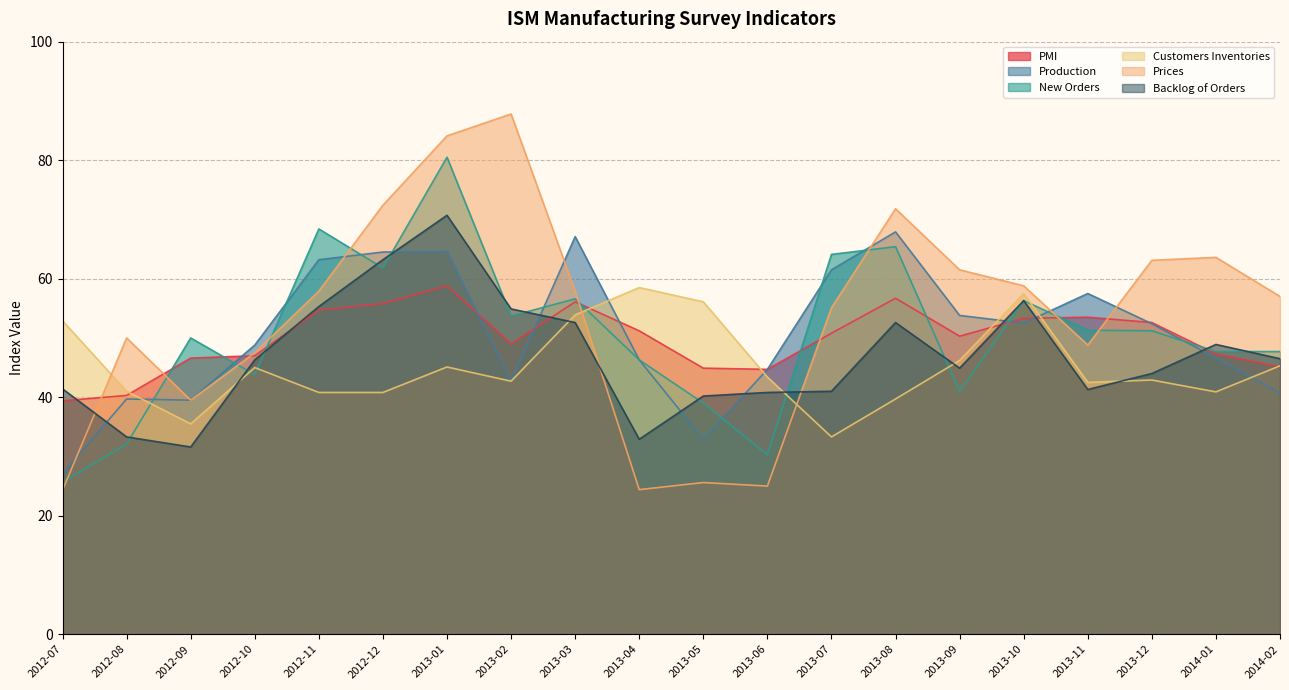

Reading left to right, what are all the values shown in this chart?

PMI: 2012-07=39.4	2012-08=40.3	2012-09=46.6	2012-10=47.0	2012-11=54.7	2012-12=55.8	2013-01=58.8	2013-02=49.0	2013-03=56.1	2013-04=51.2	2013-05=44.9	2013-06=44.7	2013-07=50.8	2013-08=56.7	2013-09=50.3	2013-10=53.3	2013-11=53.5	2013-12=52.6	2014-01=47.3	2014-02=45.1
Production: 2012-07=27.1	2012-08=39.7	2012-09=39.5	2012-10=48.8	2012-11=63.2	2012-12=64.5	2013-01=64.6	2013-02=42.7	2013-03=67.1	2013-04=46.3	2013-05=32.9	2013-06=44.7	2013-07=61.5	2013-08=67.9	2013-09=53.8	2013-10=52.5	2013-11=57.5	2013-12=52.4	2014-01=46.6	2014-02=40.7
New Orders: 2012-07=25.7	2012-08=32.1	2012-09=50.0	2012-10=43.8	2012-11=68.4	2012-12=61.8	2013-01=80.5	2013-02=53.7	2013-03=56.6	2013-04=46.3	2013-05=39.0	2013-06=30.3	2013-07=64.1	2013-08=65.4	2013-09=41.0	2013-10=56.3	2013-11=51.3	2013-12=51.2	2014-01=47.7	2014-02=47.7
Customers Inventories: 2012-07=52.9	2012-08=41.0	2012-09=35.5	2012-10=45.0	2012-11=40.8	2012-12=40.8	2013-01=45.1	2013-02=42.7	2013-03=53.9	2013-04=58.5	2013-05=56.1	2013-06=43.4	2013-07=33.3	2013-08=39.7	2013-09=46.2	2013-10=57.5	2013-11=42.5	2013-12=42.9	2014-01=40.9	2014-02=45.3
Prices: 2012-07=24.3	2012-08=50.0	2012-09=39.5	2012-10=47.5	2012-11=57.9	2012-12=72.4	2013-01=84.1	2013-02=87.8	2013-03=57.9	2013-04=24.4	2013-05=25.6	2013-06=25.0	2013-07=55.1	2013-08=71.8	2013-09=61.5	2013-10=58.8	2013-11=48.8	2013-12=63.1	2014-01=63.6	2014-02=57.0
Backlog of Orders: 2012-07=41.4	2012-08=33.3	2012-09=31.6	2012-10=46.3	2012-11=55.3	2012-12=63.2	2013-01=70.7	2013-02=54.9	2013-03=52.6	2013-04=32.9	2013-05=40.2	2013-06=40.8	2013-07=41.0	2013-08=52.6	2013-09=44.9	2013-10=56.3	2013-11=41.3	2013-12=44.0	2014-01=48.9	2014-02=46.5